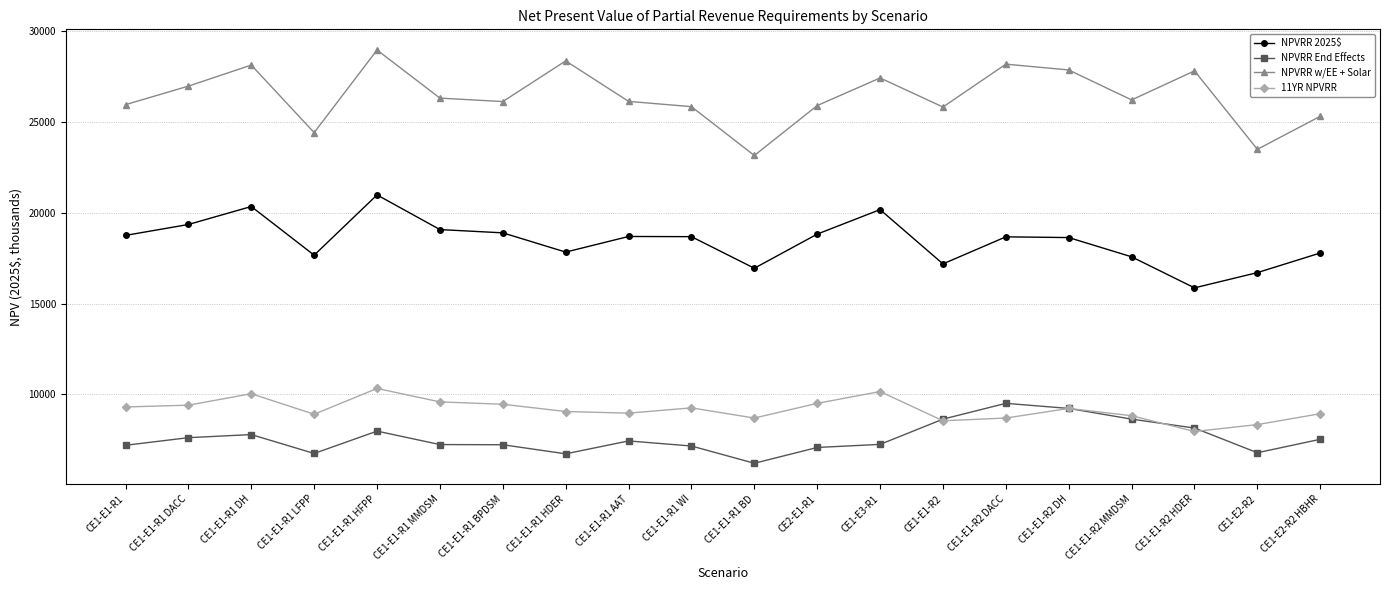

At which category is the sum across all series the highest?

CE1-E1-R1 HFPP